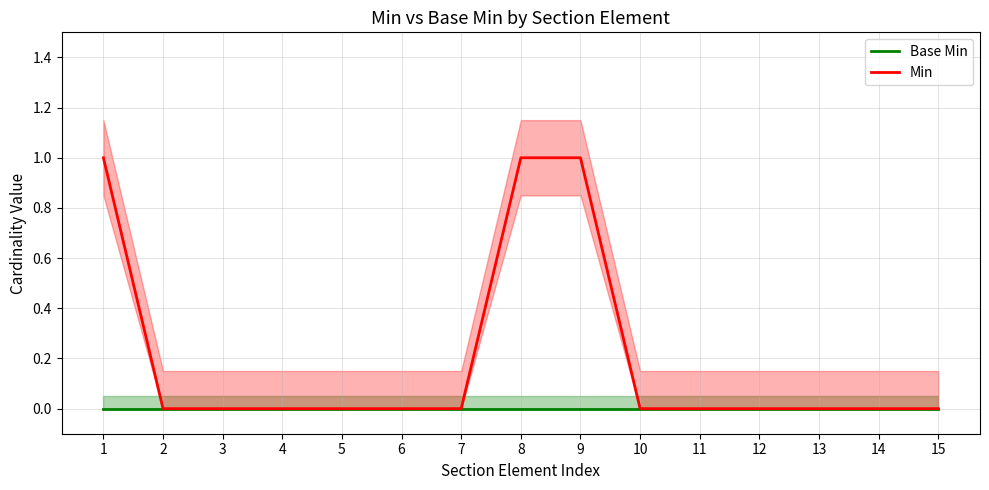

Does the chart have visible grid lines?

Yes